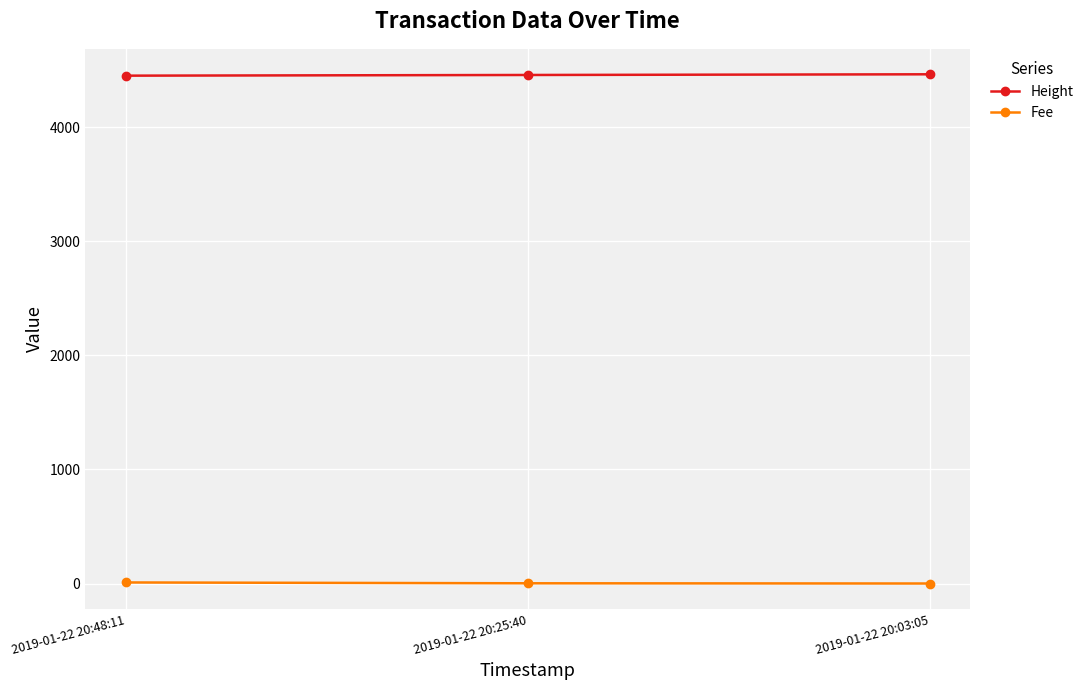

How many lines are shown in the chart?

2